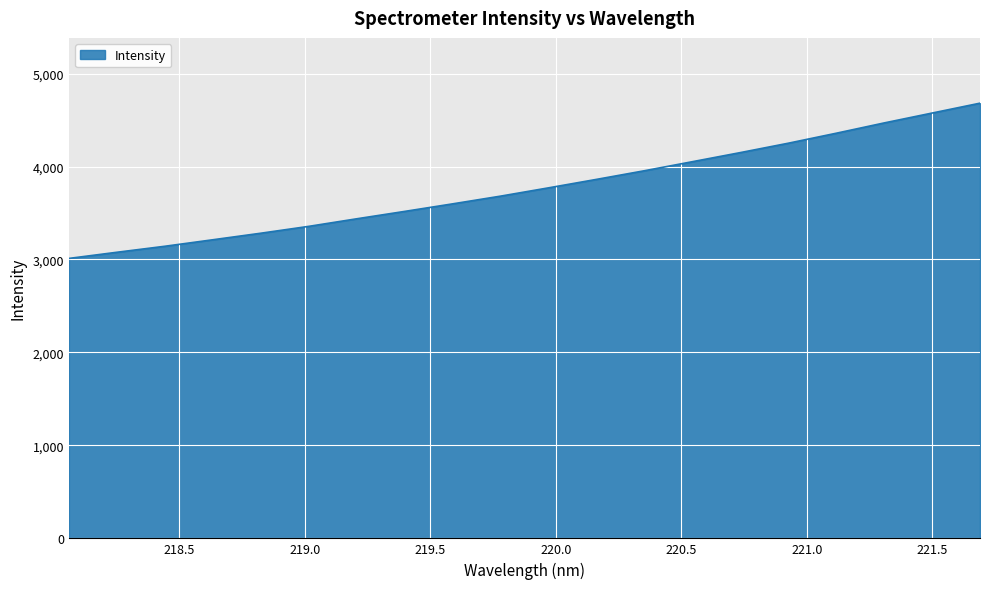

What is the difference between the second highest and minimum values?

1563.8